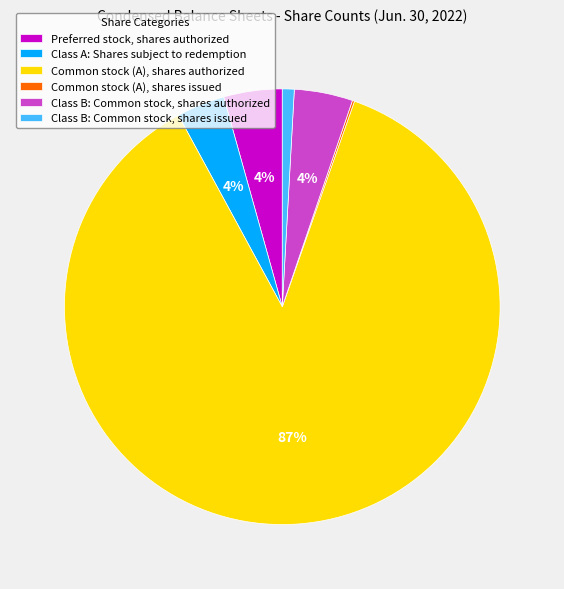

To the nearest percent, what is the difference between the Class A: Shares subject to redemption and Class B: Common stock, shares issued slice percentages?

3%